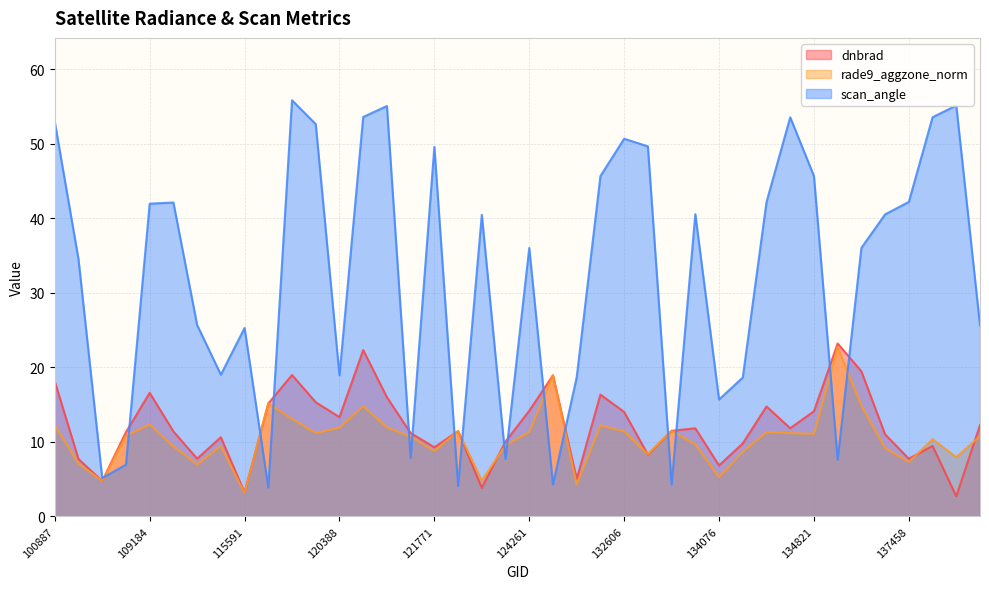

What is the label of the 30th point from the right?

3797